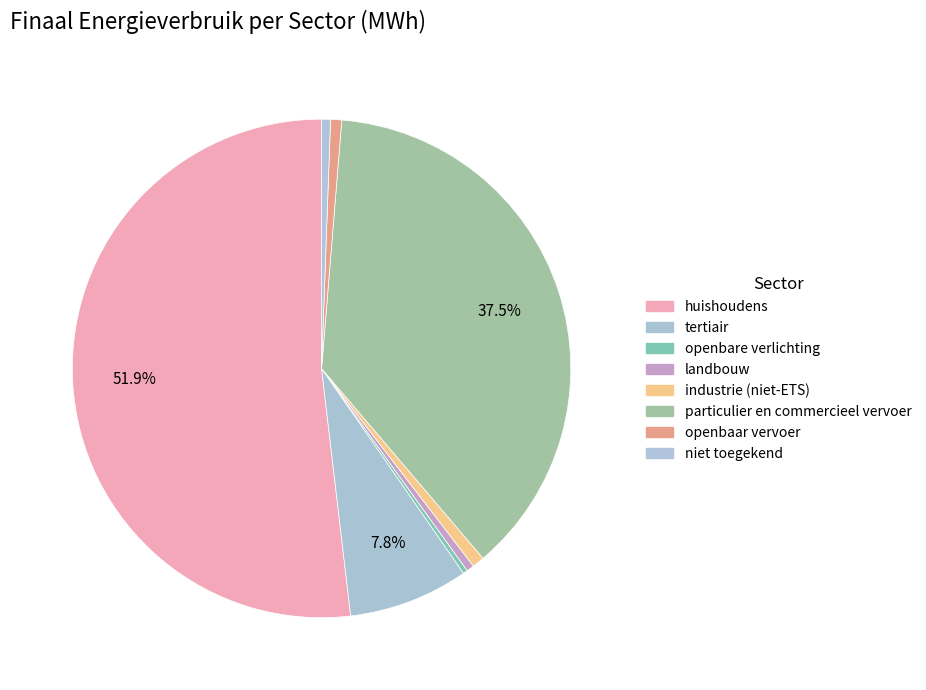

What portion of the pie excludes industrie (niet-ETS)?

99.2%